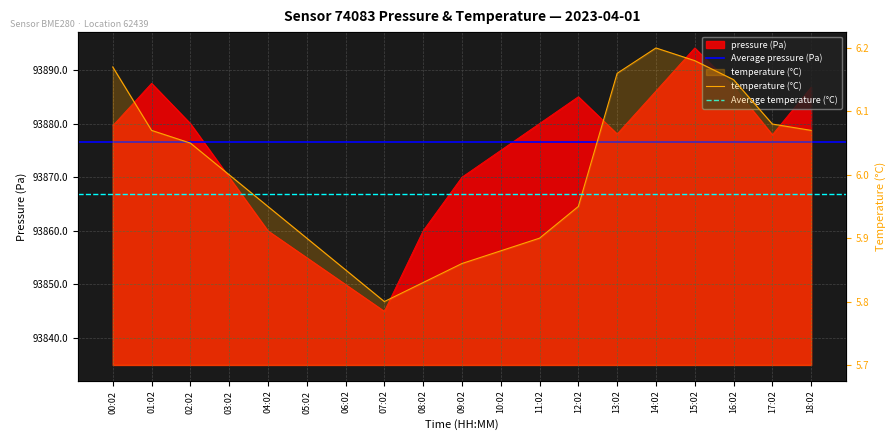

What is the sum of all pressure values?

1783606.8